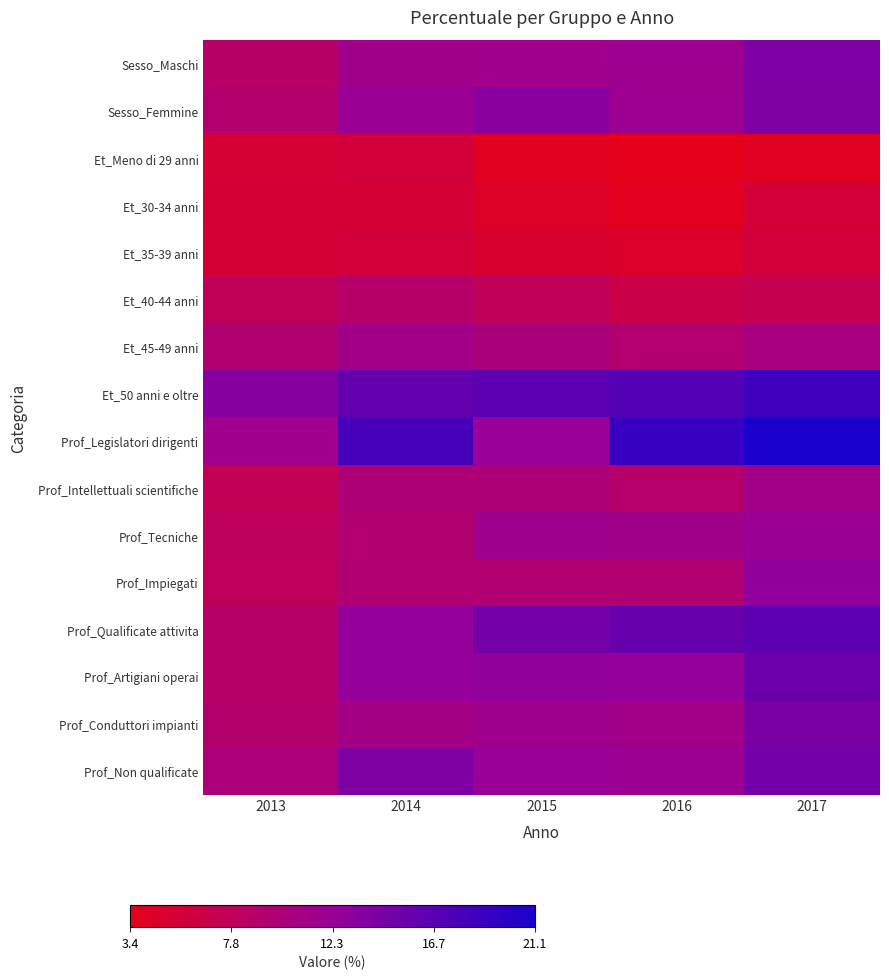

At which category is the sum across all series the highest?

2017